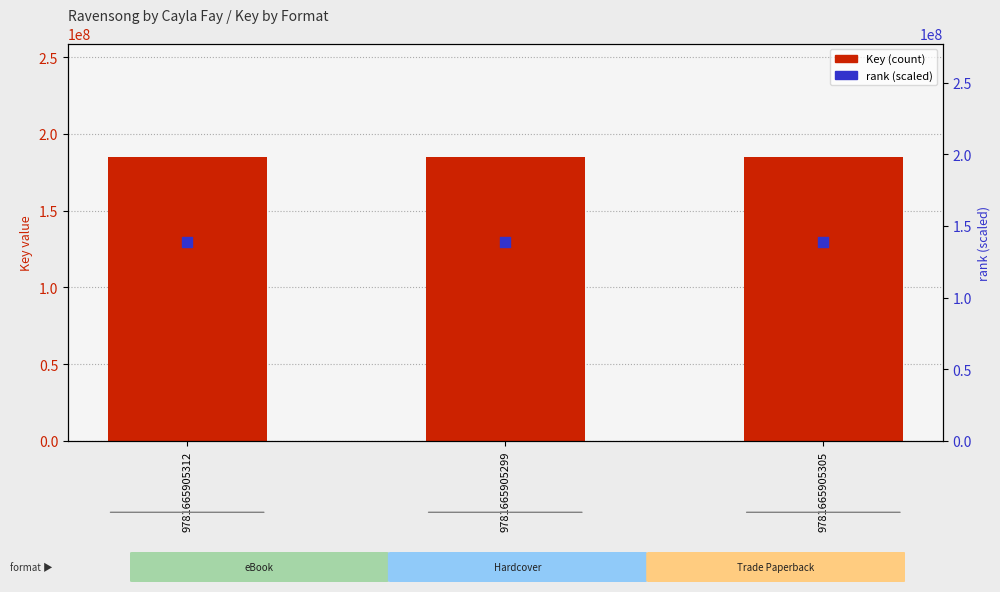

Is the value of Key (count) at 9781665905305 greater than the value of rank (scaled) at 9781665905305?

Yes